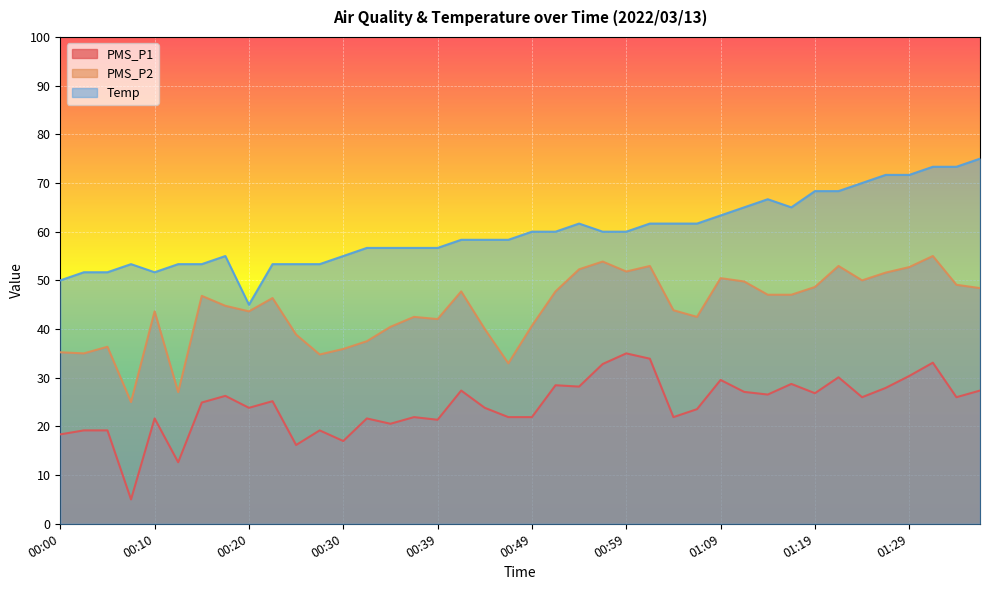

Reading right to left, transcribe all the data shown in this chart.

PMS_P1: 01:36=27.4	01:34=26.0	01:31=33.1	01:29=30.4	01:26=27.9	01:24=26.0	01:21=30.1	01:19=26.8	01:16=28.7	01:14=26.5	01:11=27.1	01:09=29.5	01:06=23.5	01:04=21.9	01:01=33.9	00:59=35.0	00:57=32.8	00:54=28.2	00:52=28.5	00:49=21.9	00:47=21.9	00:44=23.8	00:42=27.4	00:39=21.4	00:37=21.9	00:34=20.5	00:32=21.6	00:30=17.0	00:27=19.2	00:25=16.2	00:22=25.2	00:20=23.8	00:17=26.3	00:15=24.9	00:12=12.6	00:10=21.6	00:07=5.0	00:05=19.2	00:02=19.2	00:00=18.4
PMS_P2: 01:36=48.4	01:34=49.1	01:31=55.0	01:29=52.7	01:26=51.6	01:24=50.0	01:21=53.0	01:19=48.6	01:16=47.0	01:14=47.0	01:11=49.8	01:09=50.5	01:06=42.5	01:04=43.9	01:01=53.0	00:59=51.8	00:57=53.9	00:54=52.3	00:52=47.7	00:49=40.7	00:47=33.0	00:44=40.0	00:42=47.7	00:39=42.0	00:37=42.5	00:34=40.5	00:32=37.5	00:30=35.9	00:27=34.8	00:25=38.9	00:22=46.4	00:20=43.6	00:17=44.8	00:15=46.8	00:12=27.0	00:10=43.6	00:07=25.0	00:05=36.4	00:02=35.0	00:00=35.2
Temp: 01:36=75.0	01:34=73.3	01:31=73.3	01:29=71.7	01:26=71.7	01:24=70.0	01:21=68.3	01:19=68.3	01:16=65.0	01:14=66.7	01:11=65.0	01:09=63.3	01:06=61.7	01:04=61.7	01:01=61.7	00:59=60.0	00:57=60.0	00:54=61.7	00:52=60.0	00:49=60.0	00:47=58.3	00:44=58.3	00:42=58.3	00:39=56.7	00:37=56.7	00:34=56.7	00:32=56.7	00:30=55.0	00:27=53.3	00:25=53.3	00:22=53.3	00:20=45.0	00:17=55.0	00:15=53.3	00:12=53.3	00:10=51.7	00:07=53.3	00:05=51.7	00:02=51.7	00:00=50.0